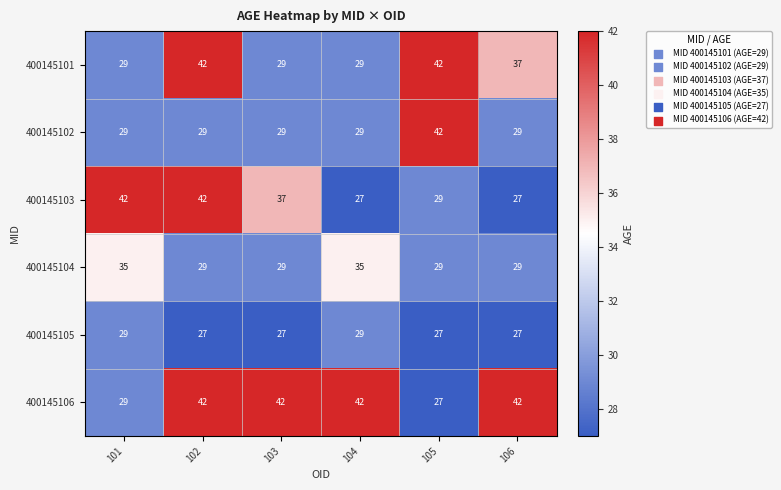

The value of 400145106 at 106 is 60. True or false?

False